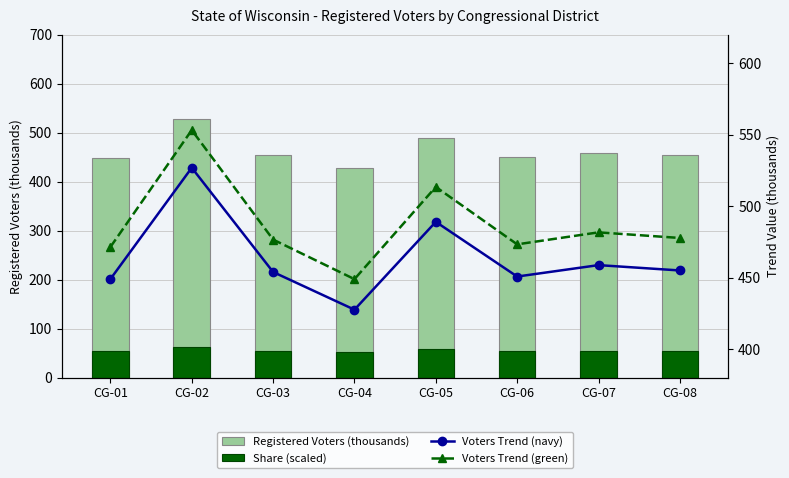

At which category is the sum across all series the highest?

CG-02